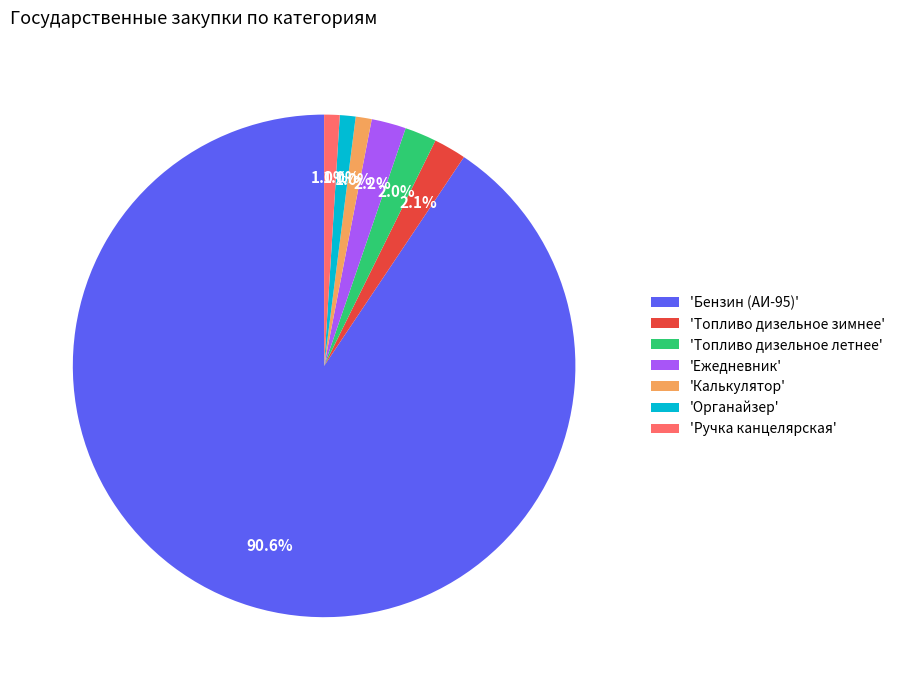

What portion of the pie excludes 'Ежедневник'?

97.8%